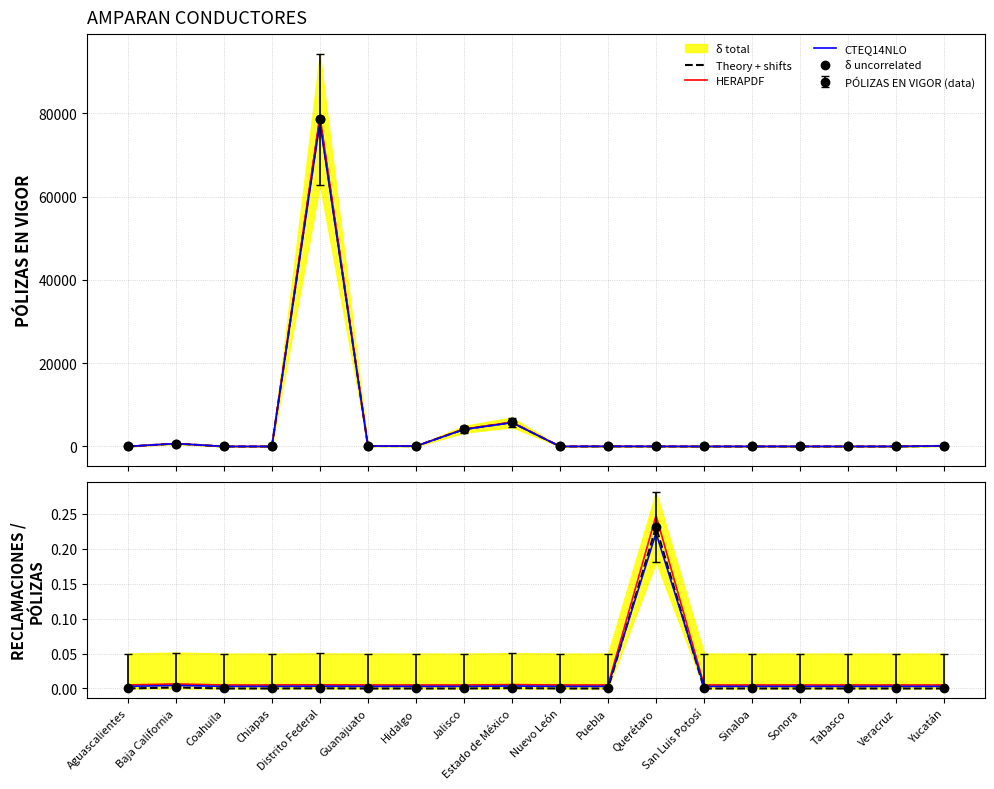

At how many categories does at least one series exceed 75367?

1